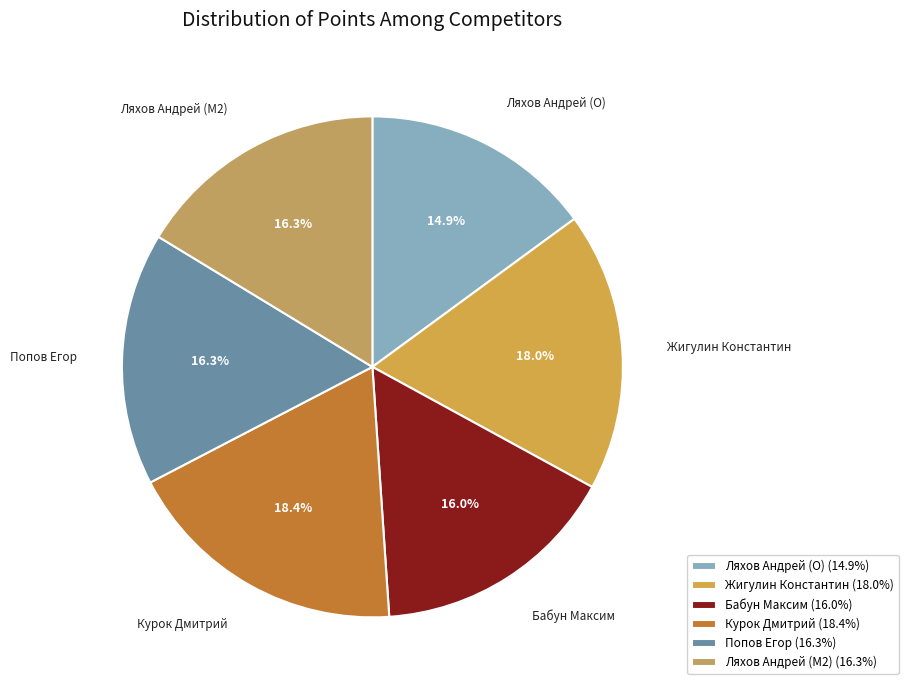

Count the number of slices in the pie.

6